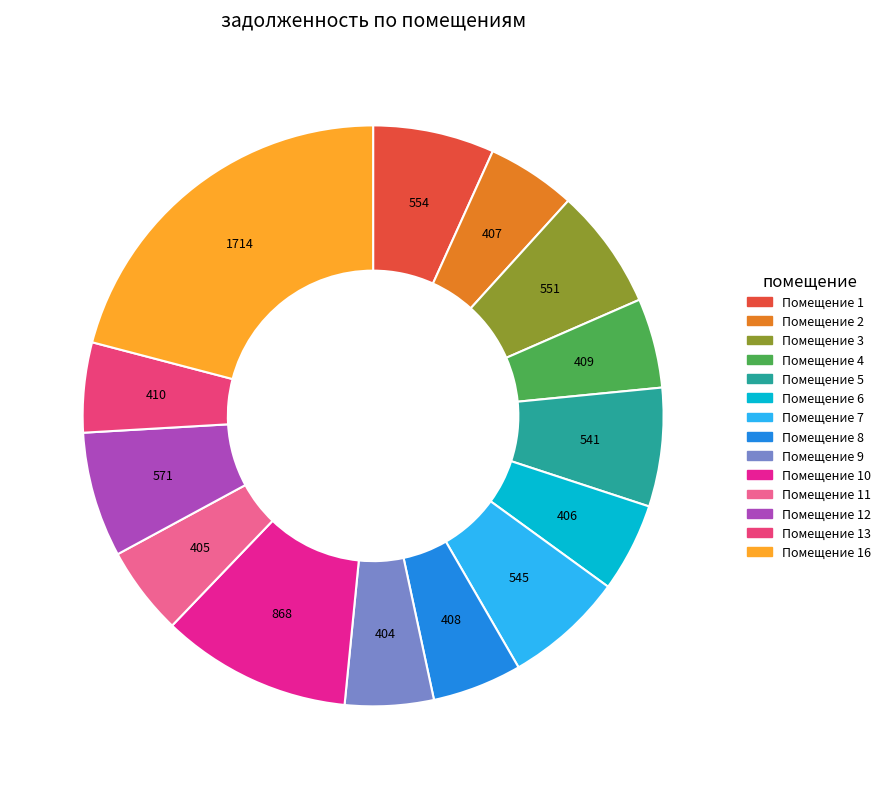

Does any single category account for the majority?

No